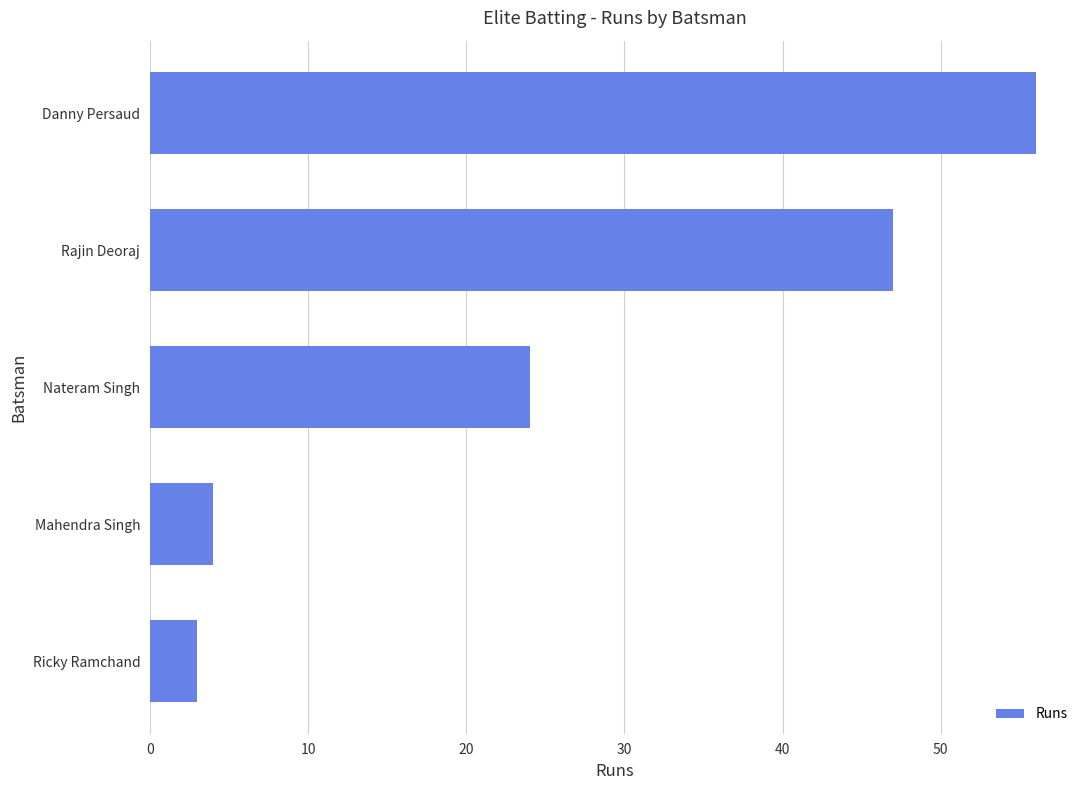

What is the value of the 1st bar from the top?

56